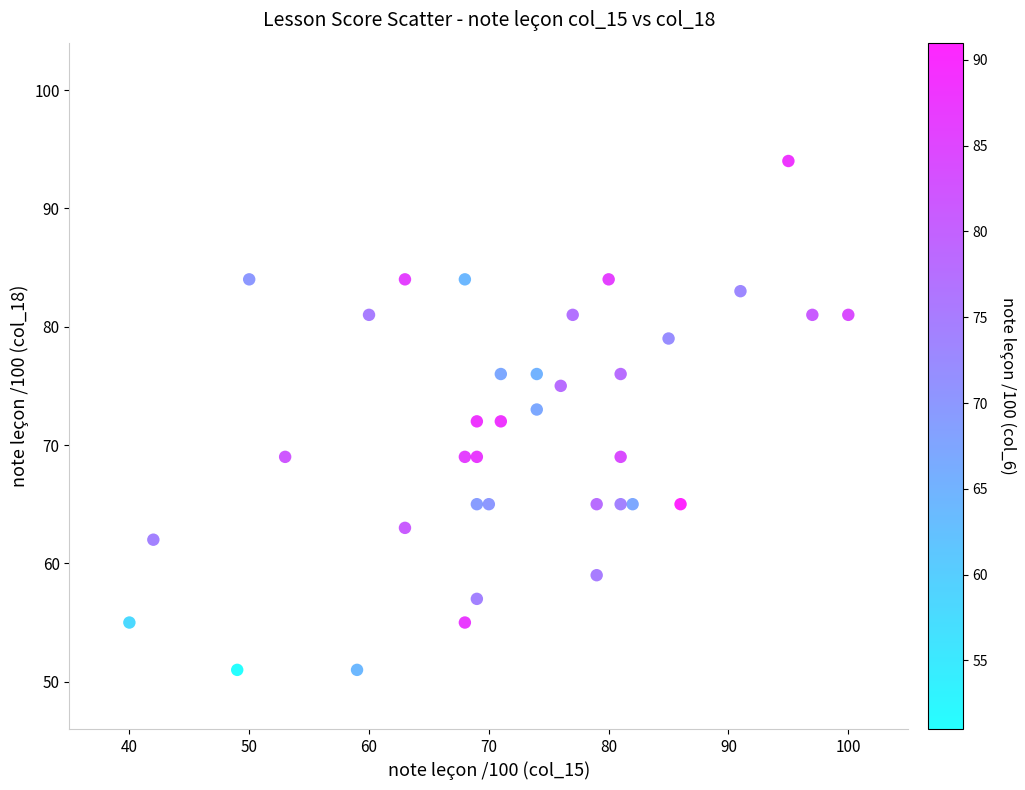

What is the range of X values (max minus min)?

60